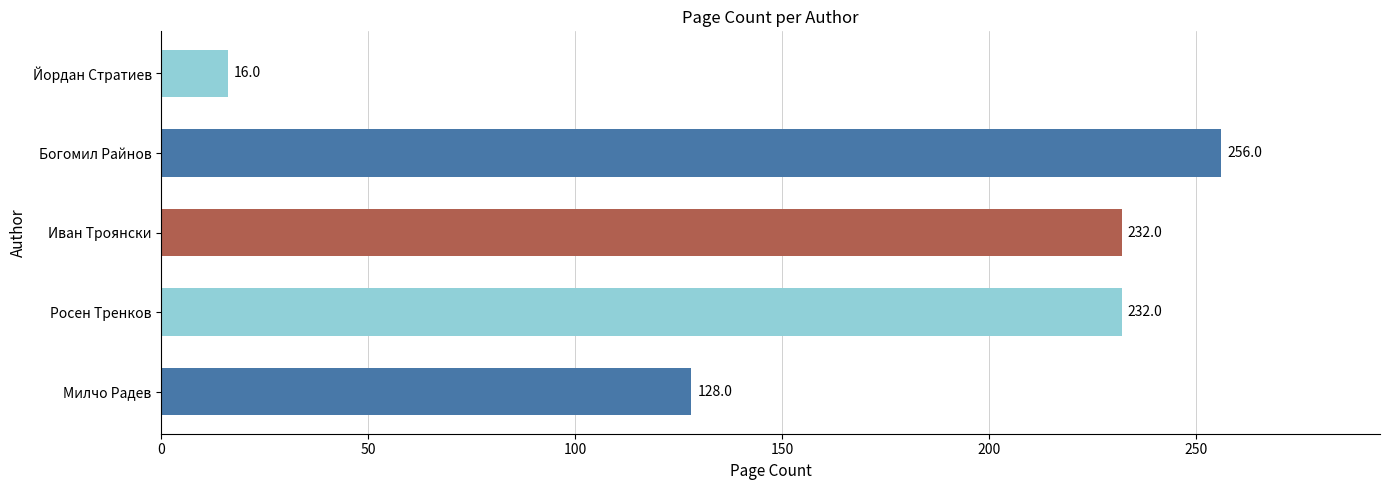

Reading bottom to top, list all the values displayed in this chart.

128	232	232	256	16